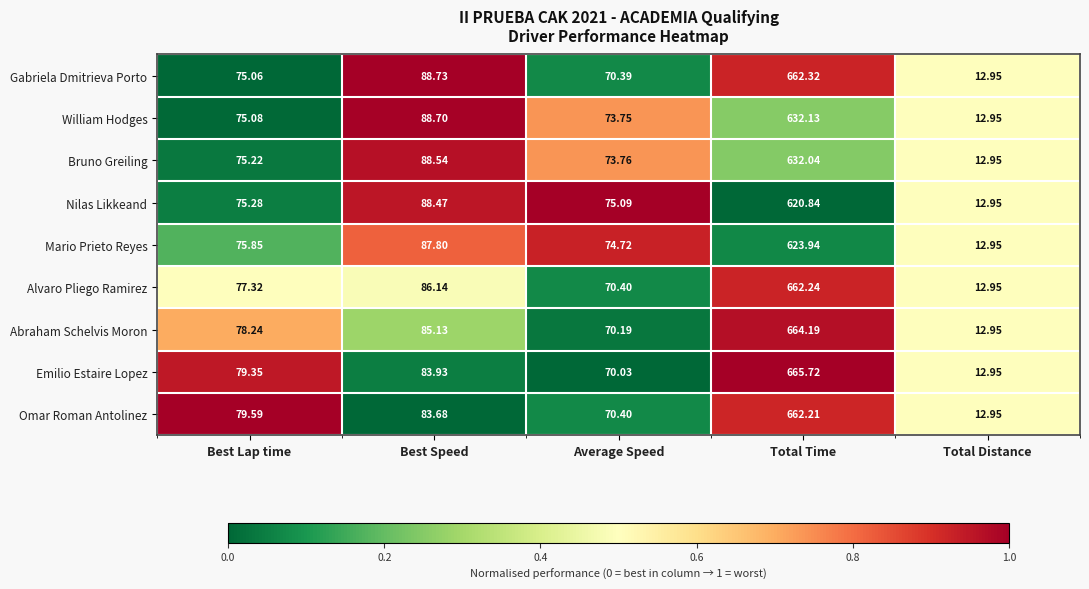

Where does the Emilio Estaire Lopez series first go above 79?

Best Lap time